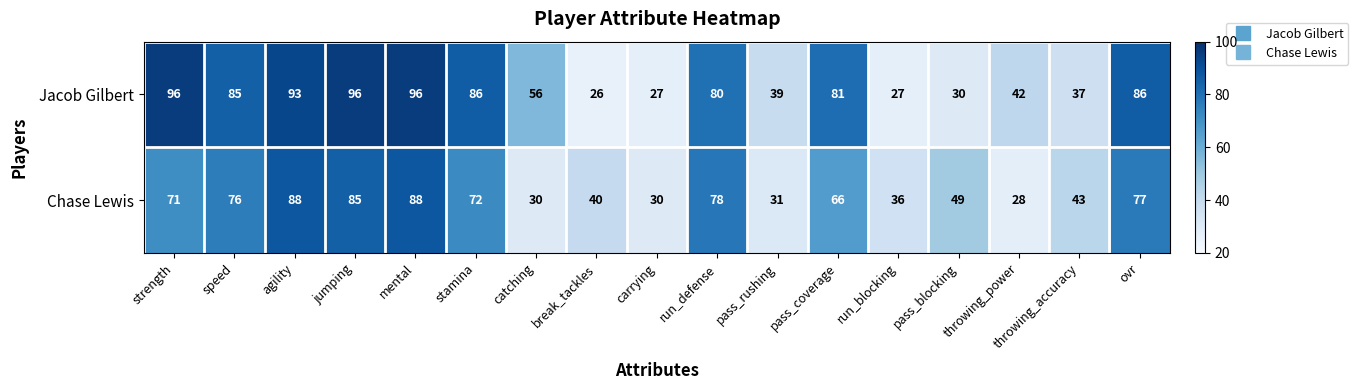

The value of Chase Lewis at ovr is 77. True or false?

True